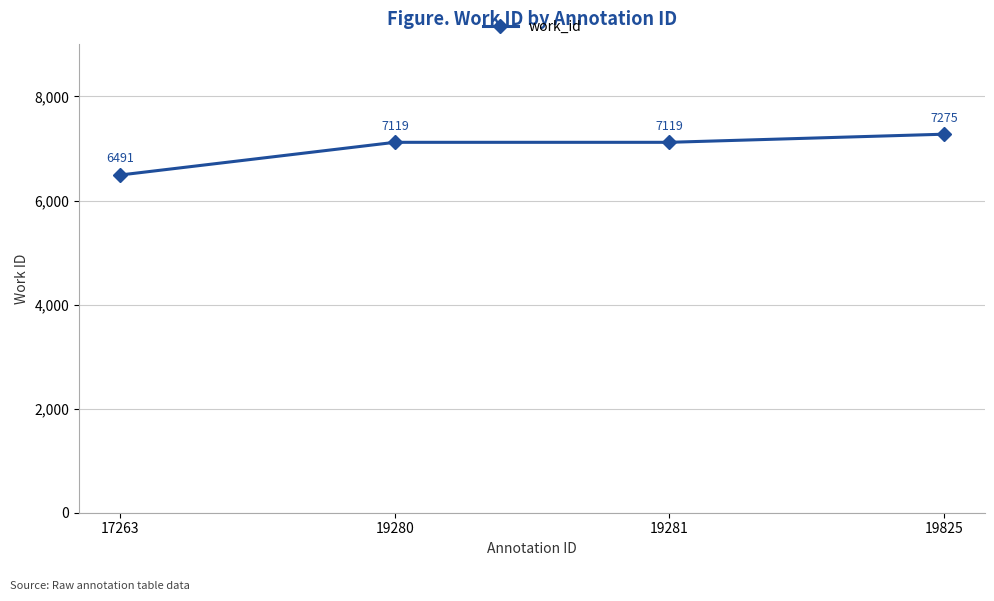

What is the value of the 4th point from the left?

7275